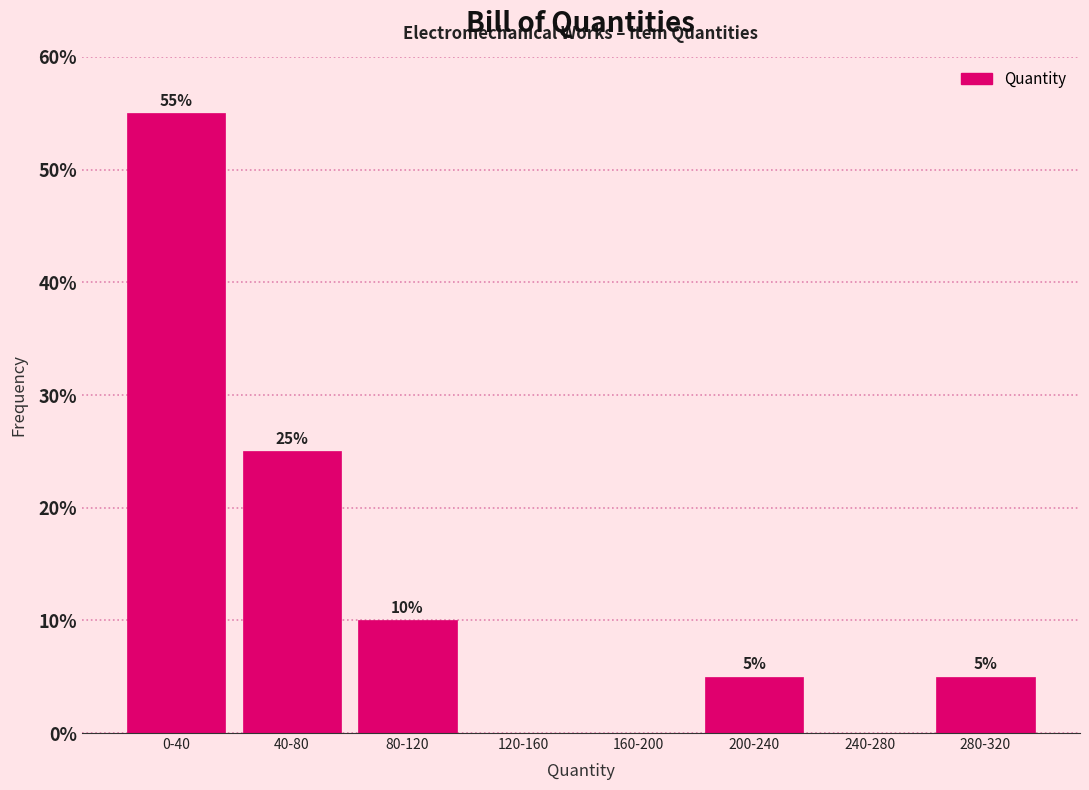

Reading right to left, list all the values displayed in this chart.

280-320=5.0	240-280=0.0	200-240=5.0	160-200=0.0	120-160=0.0	80-120=10.0	40-80=25.0	0-40=55.0